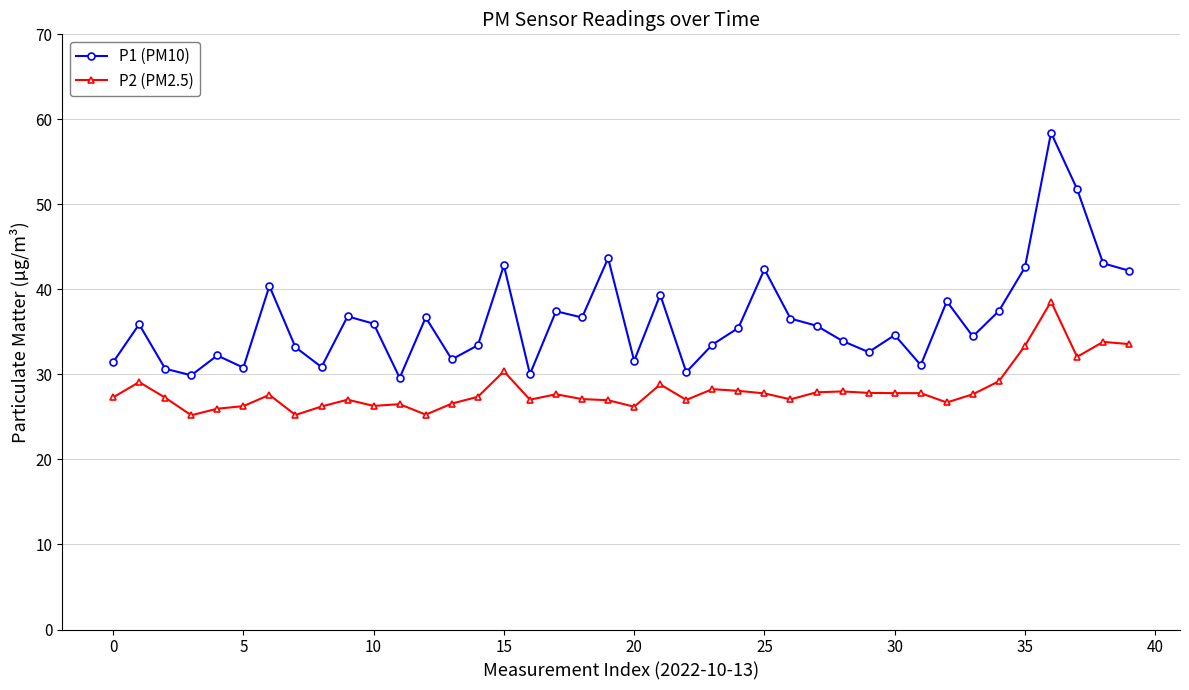

How many interior local valleys does the P1 (PM10) series have?

12